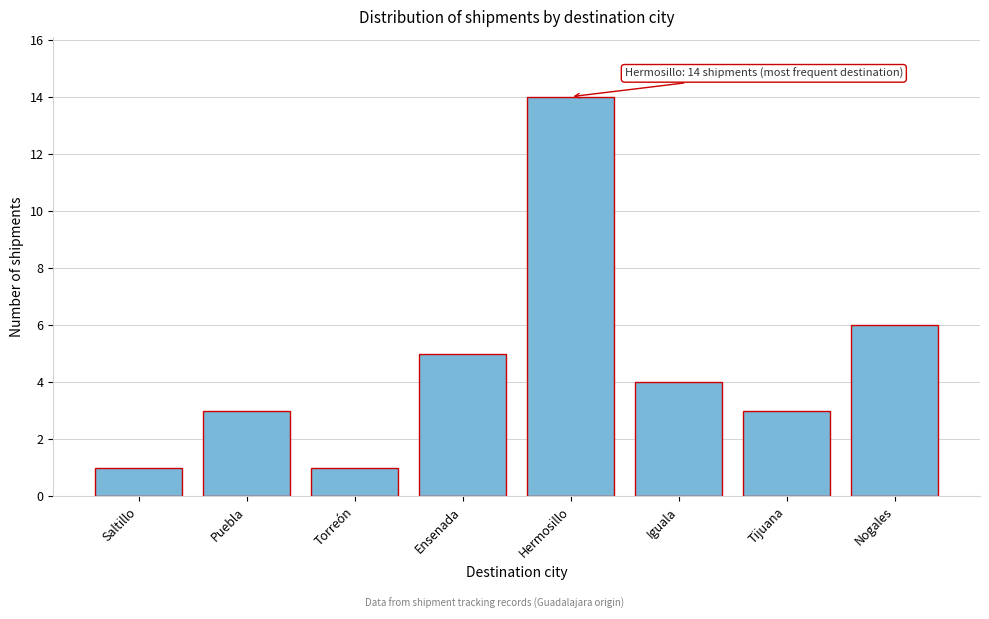

Reading right to left, what are all the values shown in this chart?

6	3	4	14	5	1	3	1